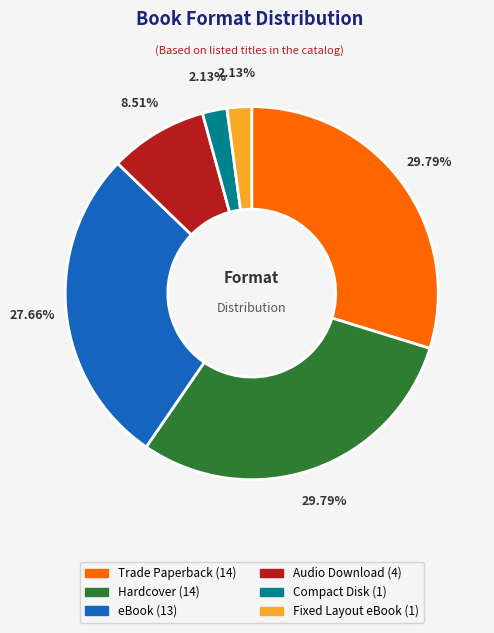

To the nearest percent, what is the combined percentage of Trade Paperback and Audio Download?

38%